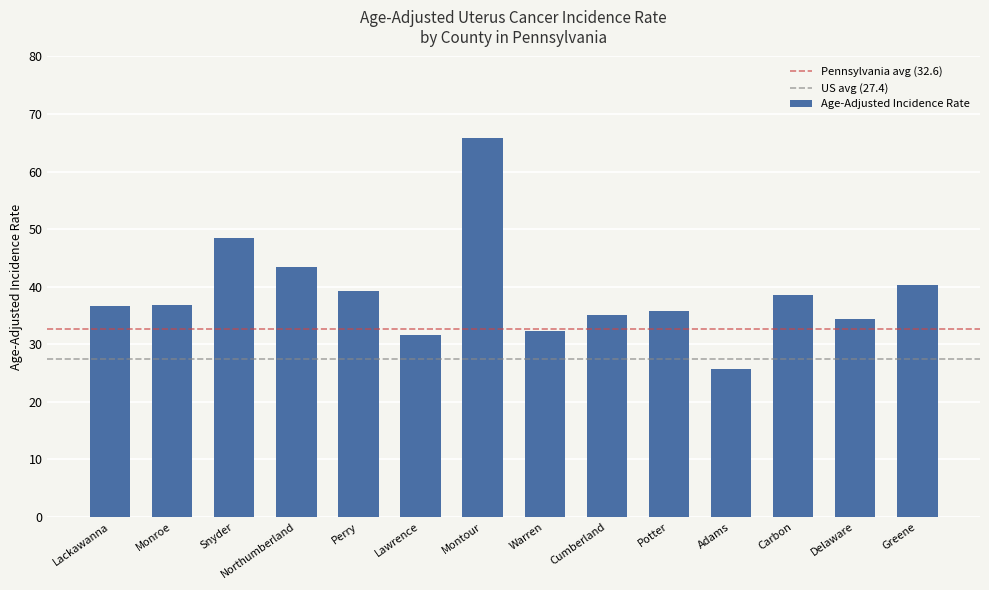

How many bars are there in total?

14